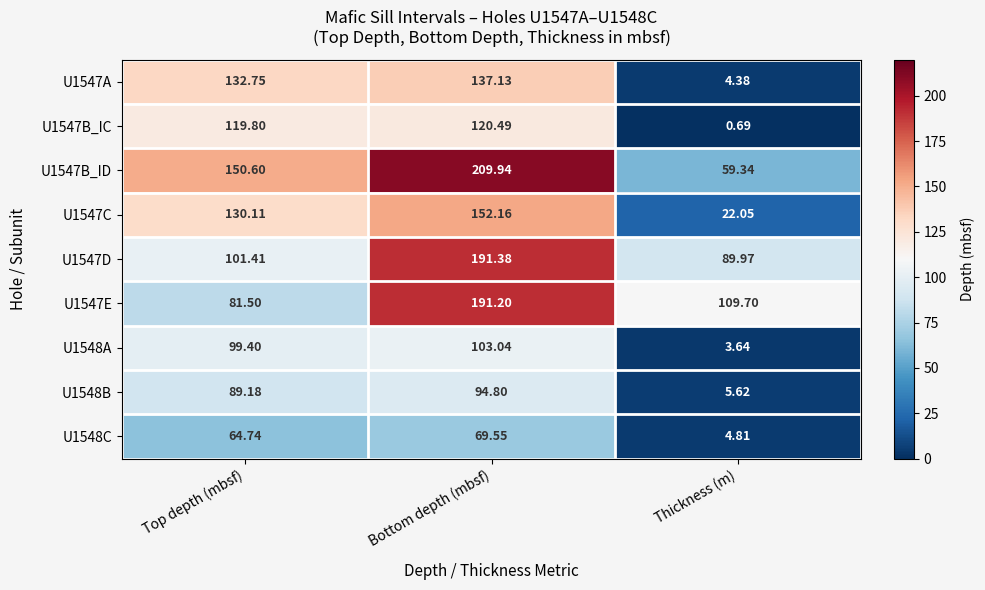

Which series has the largest total across all categories?

U1547B_ID